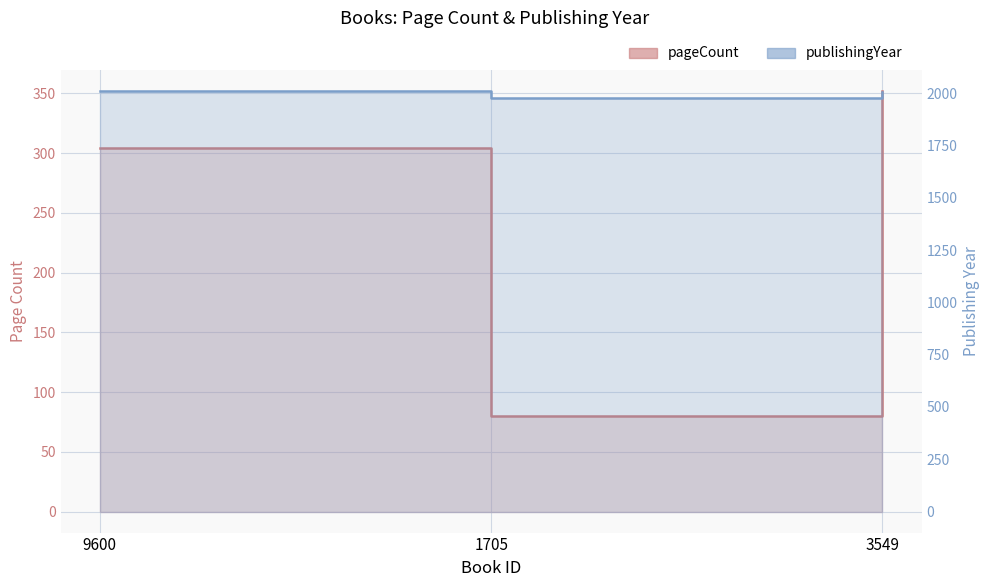

At how many categories does at least one series exceed 978?

3